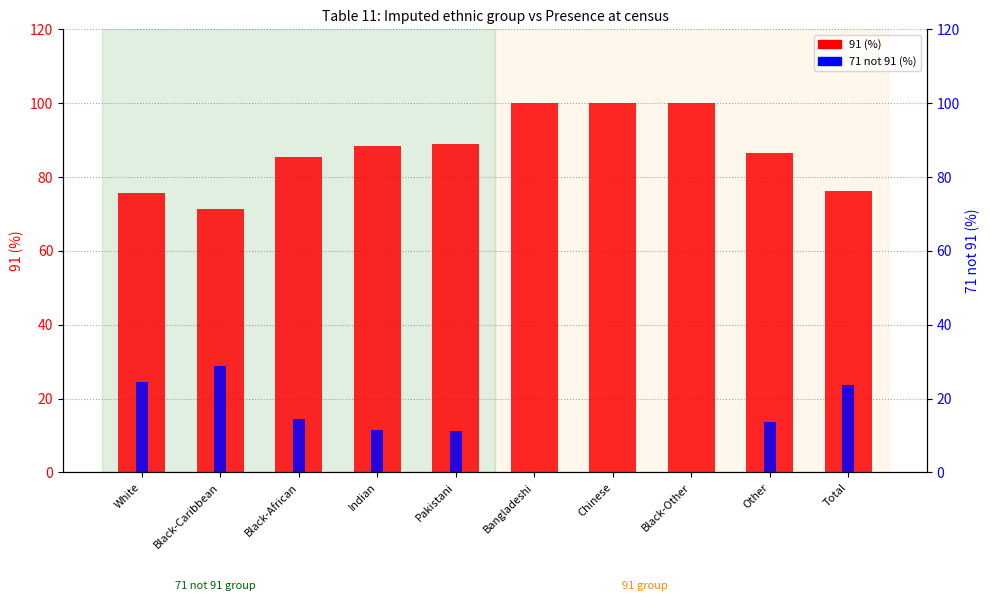

Which series changed the most between Bangladeshi and Other?

71 not 91 (%)